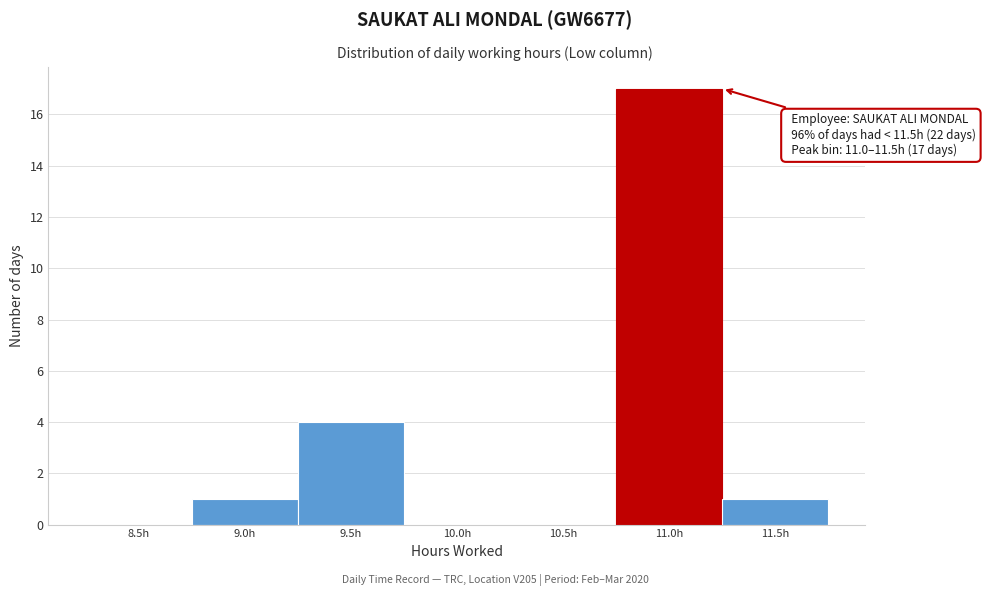

Reading left to right, extract all data points from this chart.

8.5h=0	9.0h=1	9.5h=4	10.0h=0	10.5h=0	11.0h=17	11.5h=1